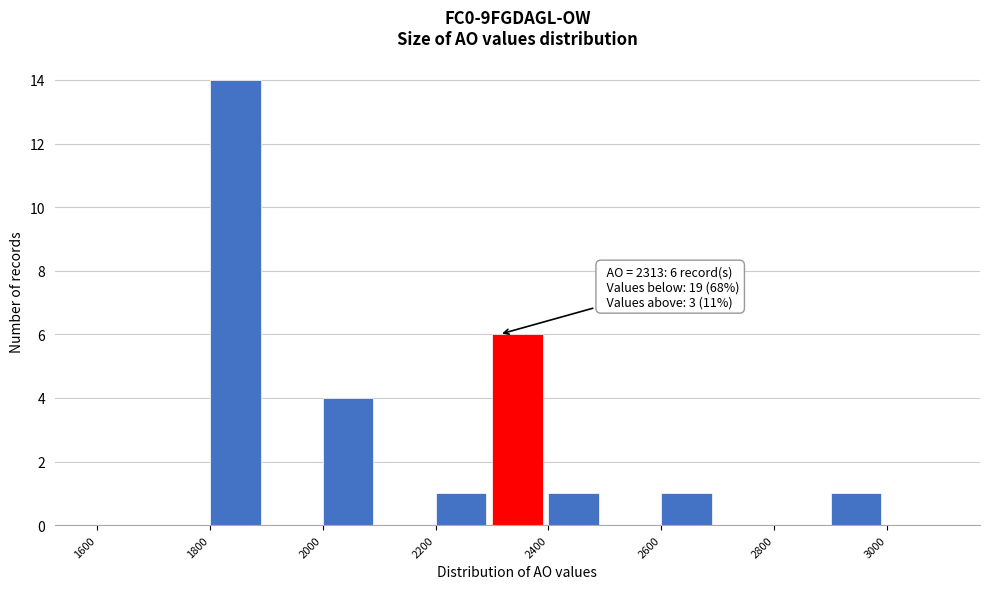

Over which range of the x-axis is the bar tallest?

1800 to 1900